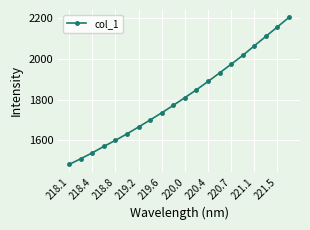

True or false: the data has more than 1 interior local peaks.

False